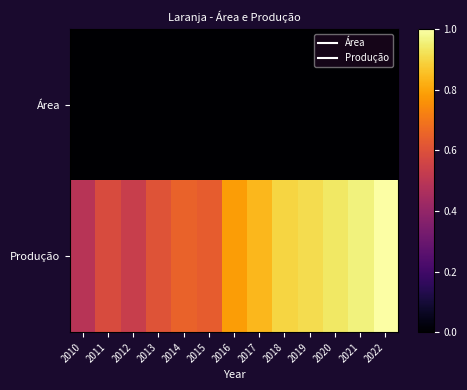

Between 2015 and 2011, which is larger?

2015